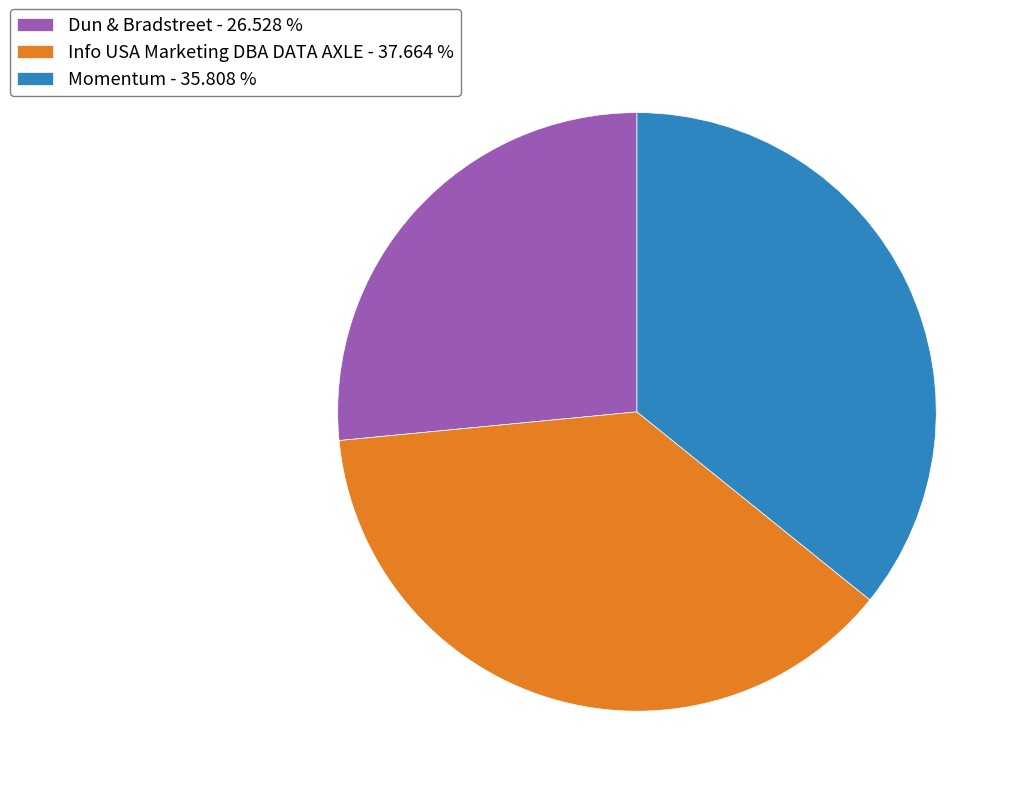

Rank the categories by value from highest to lowest.

Info USA Marketing DBA DATA AXLE, Momentum, Dun & Bradstreet